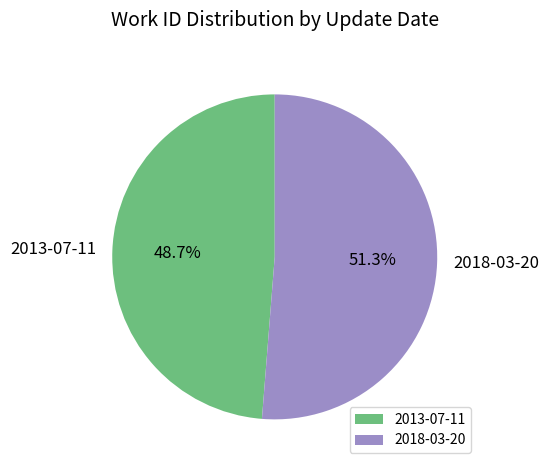

Which has a higher value, 2013-07-11 or 2018-03-20?

2018-03-20